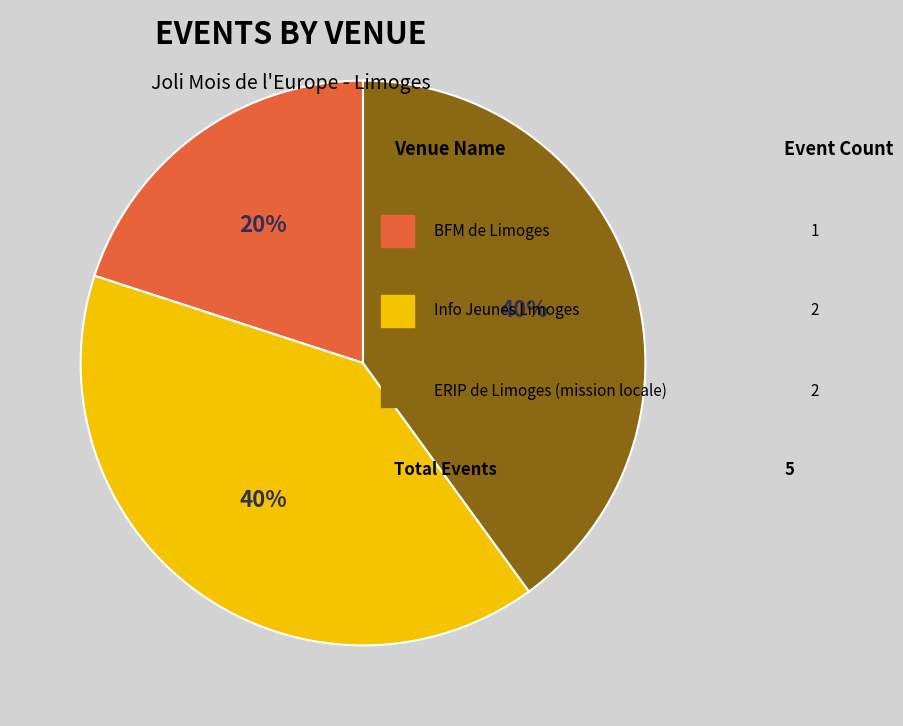

Does any single category account for the majority?

No